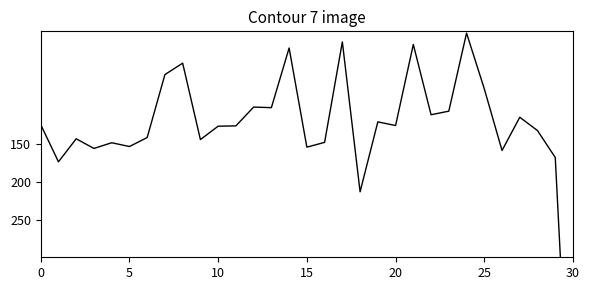

Reading left to right, transcribe all the data shown in this chart.

123.9	173.3	142.7	155.5	147.9	152.9	141.0	57.4	42.3	143.7	126.0	125.6	100.6	101.3	22.1	153.8	147.4	14.0	213.1	120.2	125.1	17.4	110.8	106.0	2.3	76.3	158.2	114.1	131.8	167.5	626.7